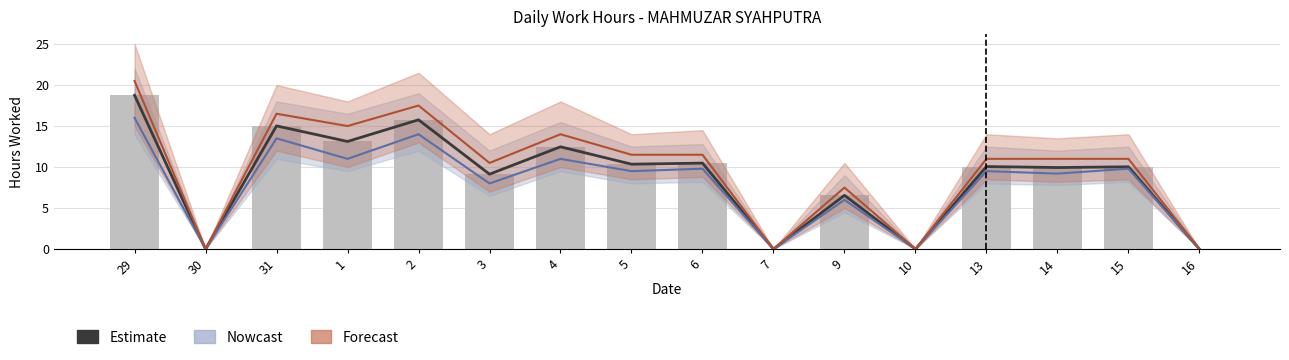

What is the total value across all series at 3?

27.6